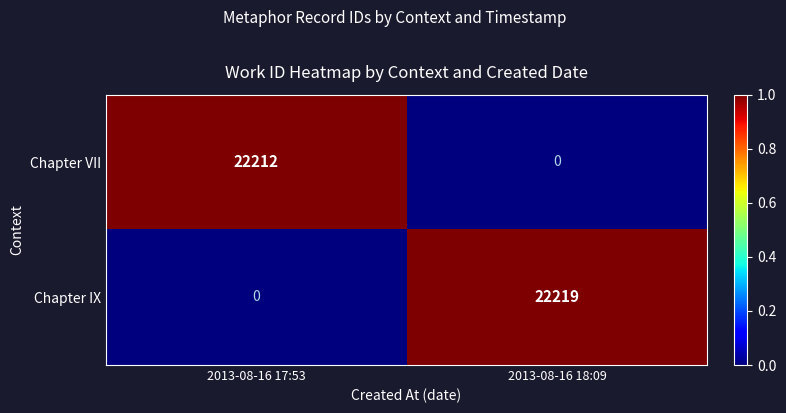

Rank the series by their maximum value, from lowest to highest.

Chapter VII, Chapter IX